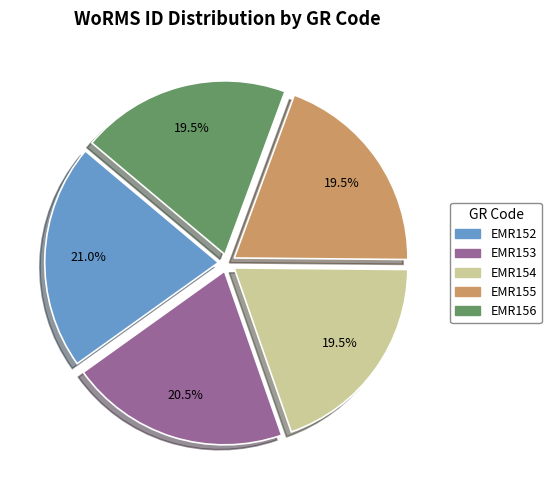

Between EMR152 and EMR154, which is larger?

EMR152